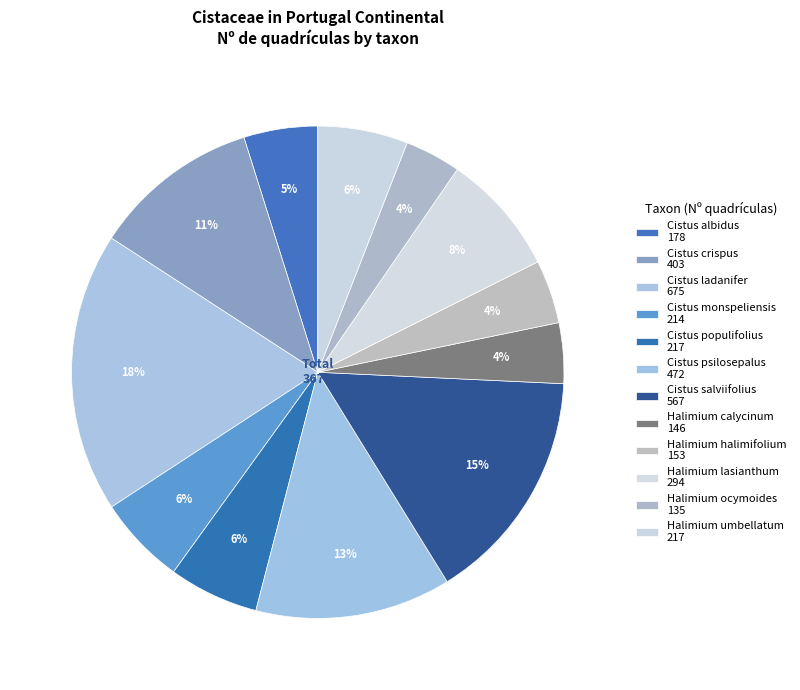

To the nearest percent, what portion does Cistus populifolius represent?

6%